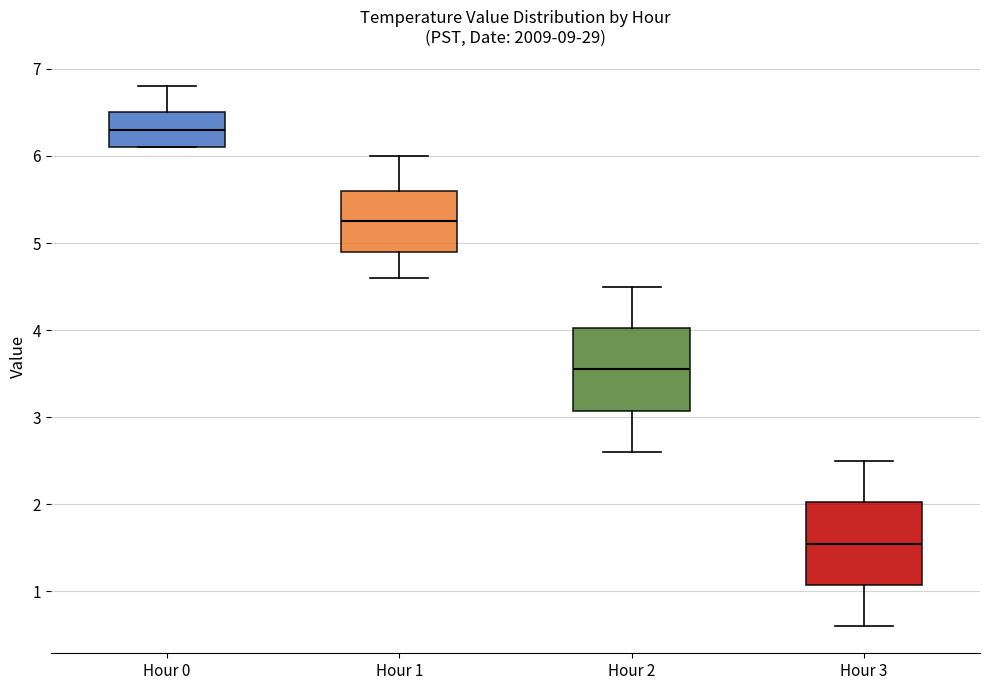

Reading left to right, transcribe this box plot: for each box, give where its median line is, the range the box spans, and where its two whiskers end, as read against the y-axis. The values are not printed on the chart, so give them approximately, as read against the axis.

Hour 0: median 6.3, box 6.1 to 6.5, whiskers 6.1 to 6.8
Hour 1: median 5.3, box 4.9 to 5.6, whiskers 4.6 to 6.0
Hour 2: median 3.6, box 3.1 to 4.0, whiskers 2.6 to 4.5
Hour 3: median 1.6, box 1.1 to 2.0, whiskers 0.6 to 2.5